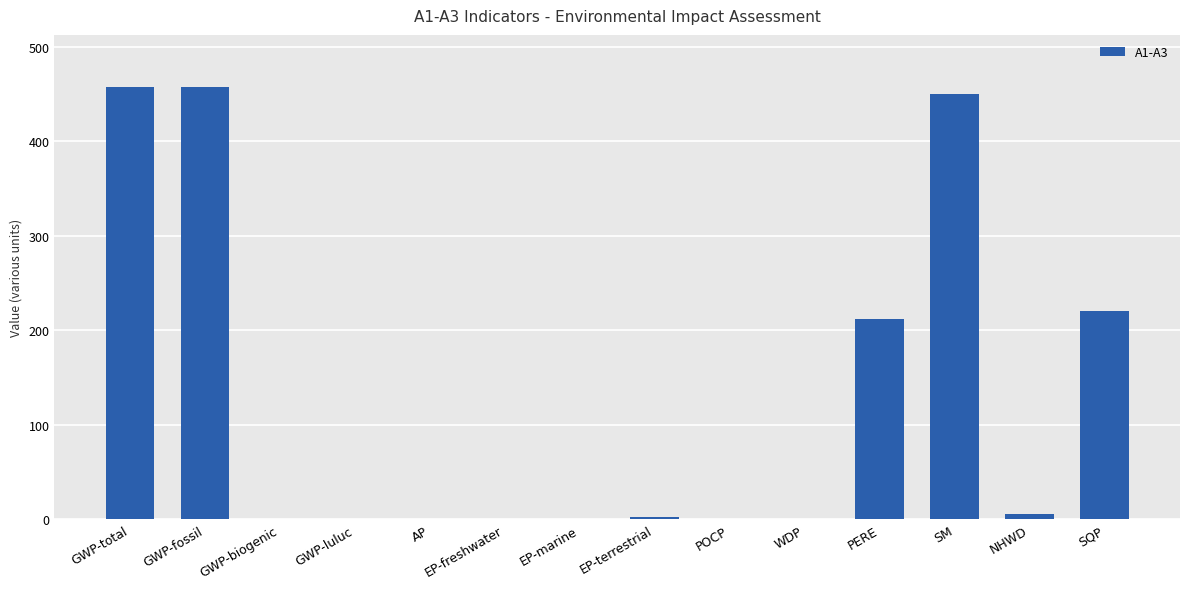

What is the sum of all values?

1808.3